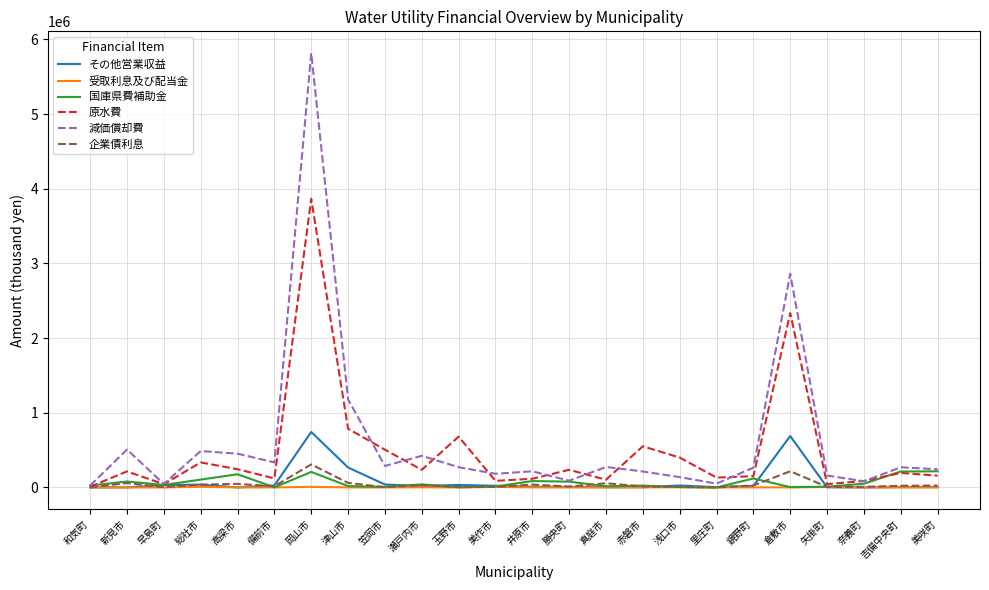

Is the value of 受取利息及び配当金 at 里庄町 greater than the value of 原水費 at 津山市?

No